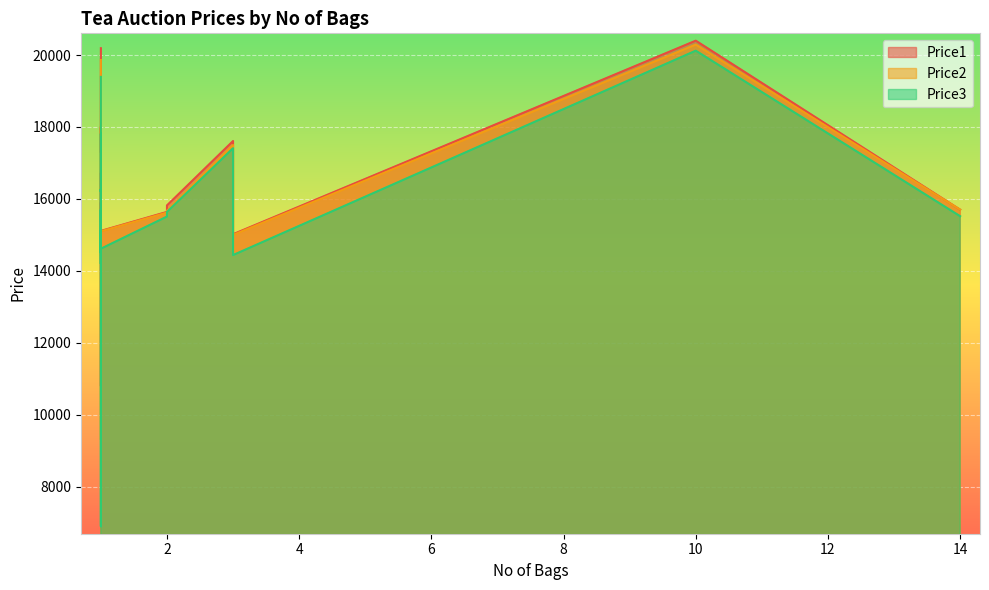

How many interior local valleys does the Price1 series have?

5